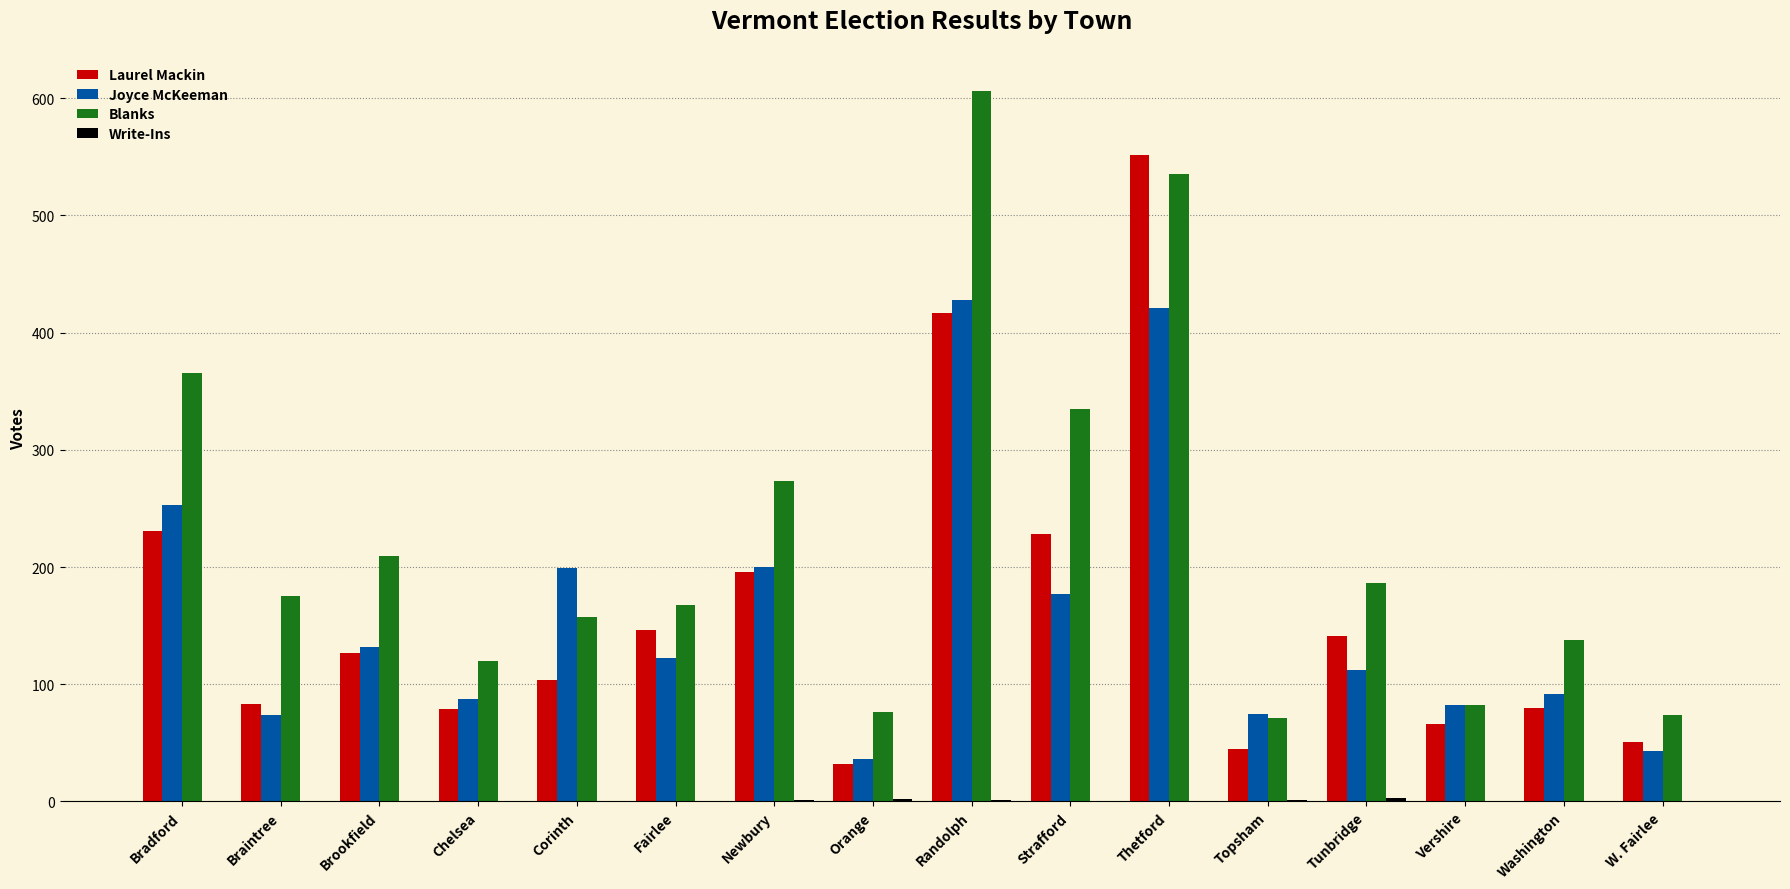

At which category is the sum across all series the highest?

Thetford